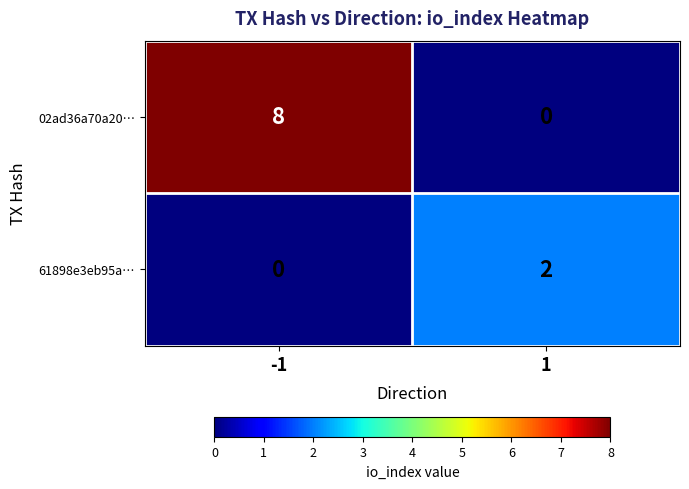

What is the average value of the 02ad36a70a20… series?

4